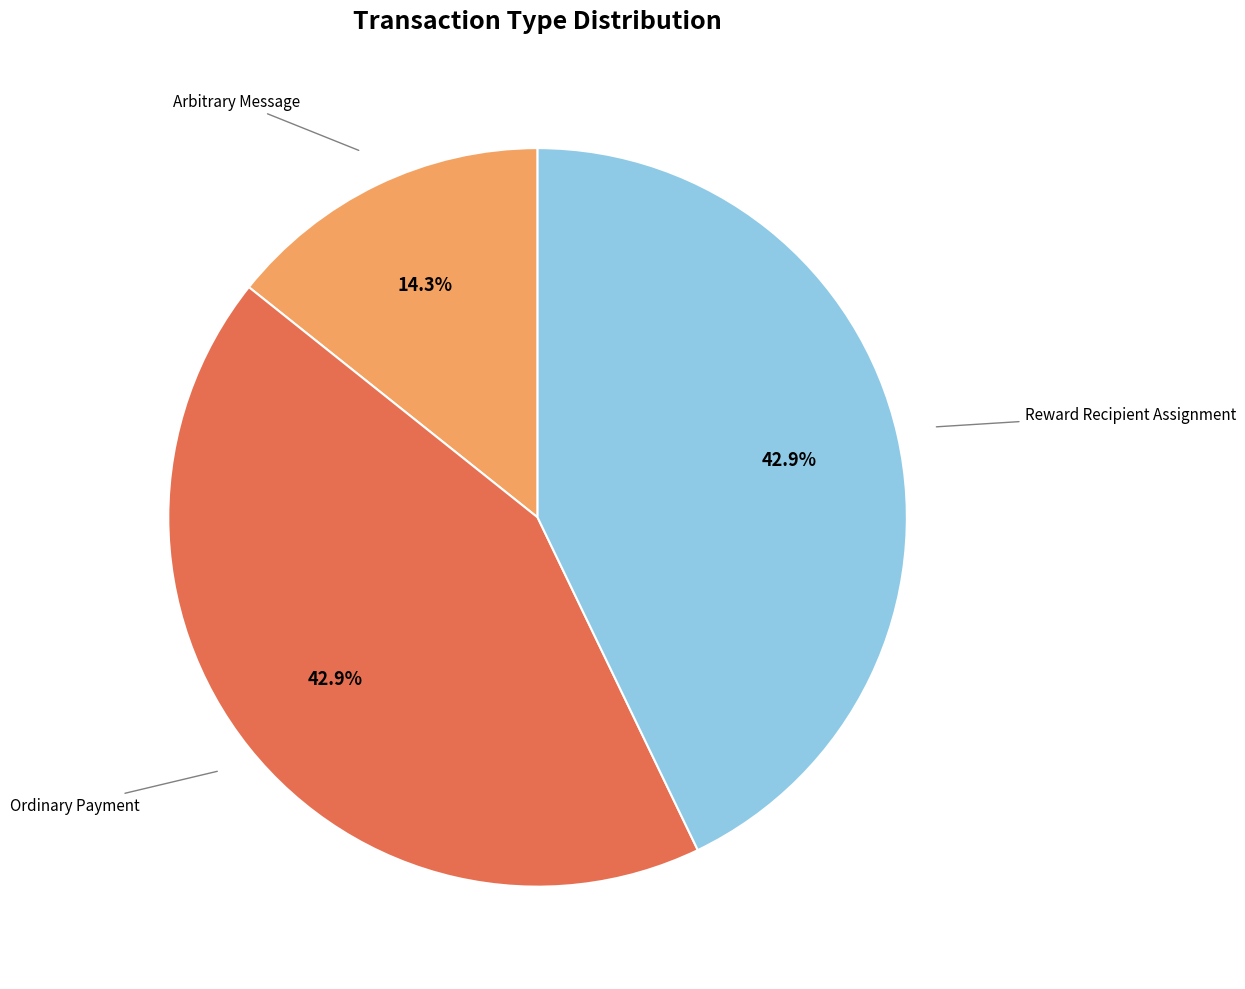

Is there any slice that represents more than half of the pie?

No